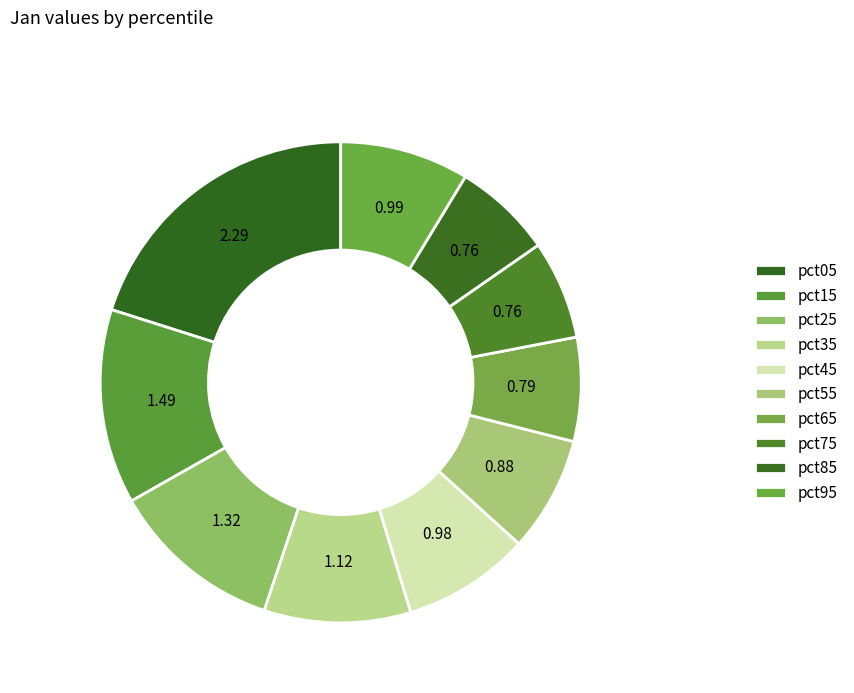

Which slice is the largest?

pct05